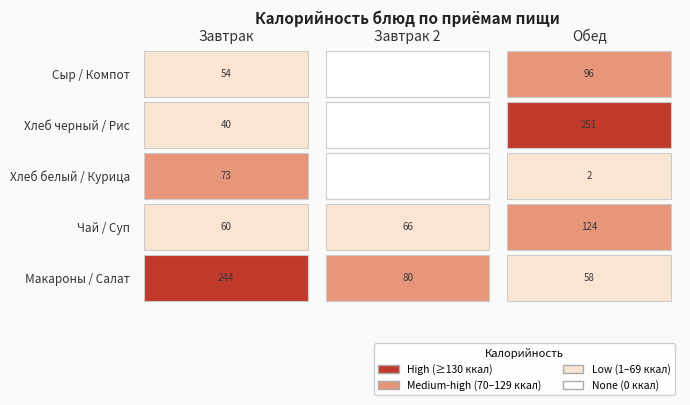

What is the difference between the maximum and minimum values in the Обед series?

249.3